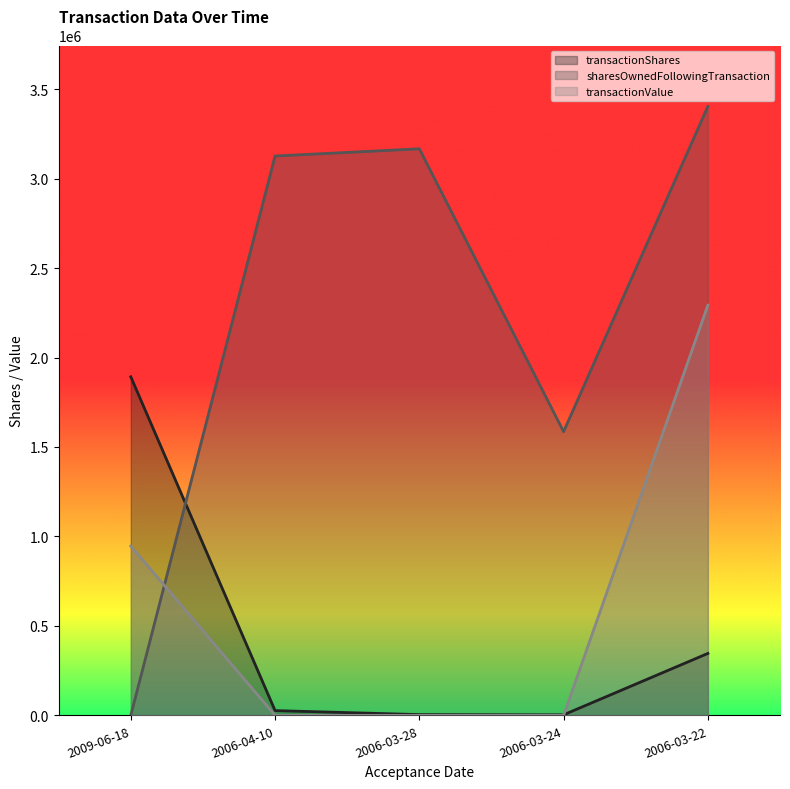

How many intersections are there between transactionValue and sharesOwnedFollowingTransaction?

1